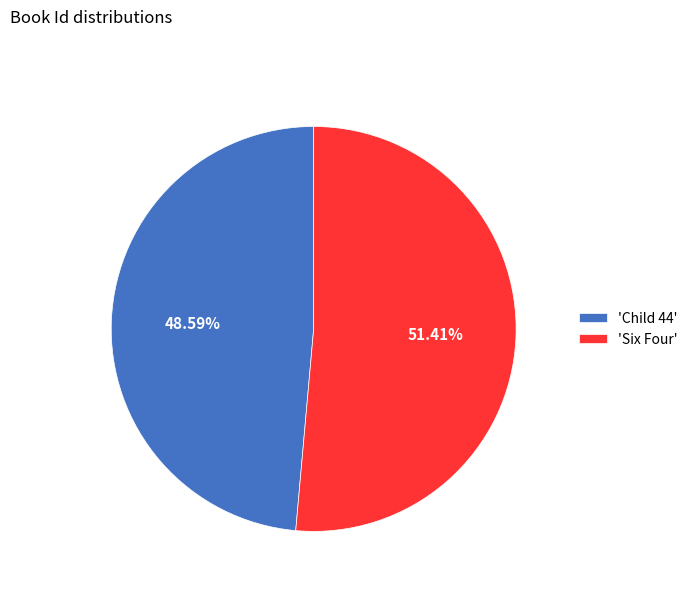

Is 'Six Four' the majority of the pie?

Yes